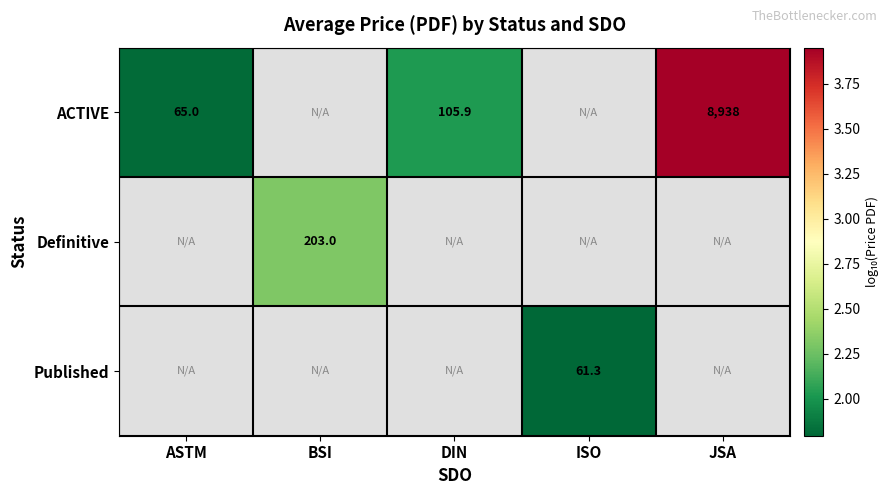

True or false: Definitive has a value of 1.4 at JSA.

False